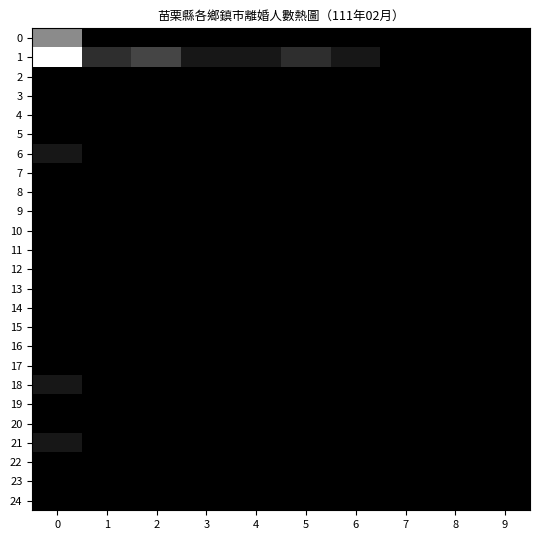

Reading left to right, extract all data points from this chart.

0: 0=6	1=0	2=0	3=0	4=0	5=0	6=0	7=0	8=0	9=0
1: 0=11	1=2	2=3	3=1	4=1	5=2	6=1	7=0	8=0	9=0
2: 0=0	1=0	2=0	3=0	4=0	5=0	6=0	7=0	8=0	9=0
3: 0=0	1=0	2=0	3=0	4=0	5=0	6=0	7=0	8=0	9=0
4: 0=0	1=0	2=0	3=0	4=0	5=0	6=0	7=0	8=0	9=0
5: 0=0	1=0	2=0	3=0	4=0	5=0	6=0	7=0	8=0	9=0
6: 0=1	1=0	2=0	3=0	4=0	5=0	6=0	7=0	8=0	9=0
7: 0=0	1=0	2=0	3=0	4=0	5=0	6=0	7=0	8=0	9=0
8: 0=0	1=0	2=0	3=0	4=0	5=0	6=0	7=0	8=0	9=0
9: 0=0	1=0	2=0	3=0	4=0	5=0	6=0	7=0	8=0	9=0
10: 0=0	1=0	2=0	3=0	4=0	5=0	6=0	7=0	8=0	9=0
11: 0=0	1=0	2=0	3=0	4=0	5=0	6=0	7=0	8=0	9=0
12: 0=0	1=0	2=0	3=0	4=0	5=0	6=0	7=0	8=0	9=0
13: 0=0	1=0	2=0	3=0	4=0	5=0	6=0	7=0	8=0	9=0
14: 0=0	1=0	2=0	3=0	4=0	5=0	6=0	7=0	8=0	9=0
15: 0=0	1=0	2=0	3=0	4=0	5=0	6=0	7=0	8=0	9=0
16: 0=0	1=0	2=0	3=0	4=0	5=0	6=0	7=0	8=0	9=0
17: 0=0	1=0	2=0	3=0	4=0	5=0	6=0	7=0	8=0	9=0
18: 0=1	1=0	2=0	3=0	4=0	5=0	6=0	7=0	8=0	9=0
19: 0=0	1=0	2=0	3=0	4=0	5=0	6=0	7=0	8=0	9=0
20: 0=0	1=0	2=0	3=0	4=0	5=0	6=0	7=0	8=0	9=0
21: 0=1	1=0	2=0	3=0	4=0	5=0	6=0	7=0	8=0	9=0
22: 0=0	1=0	2=0	3=0	4=0	5=0	6=0	7=0	8=0	9=0
23: 0=0	1=0	2=0	3=0	4=0	5=0	6=0	7=0	8=0	9=0
24: 0=0	1=0	2=0	3=0	4=0	5=0	6=0	7=0	8=0	9=0